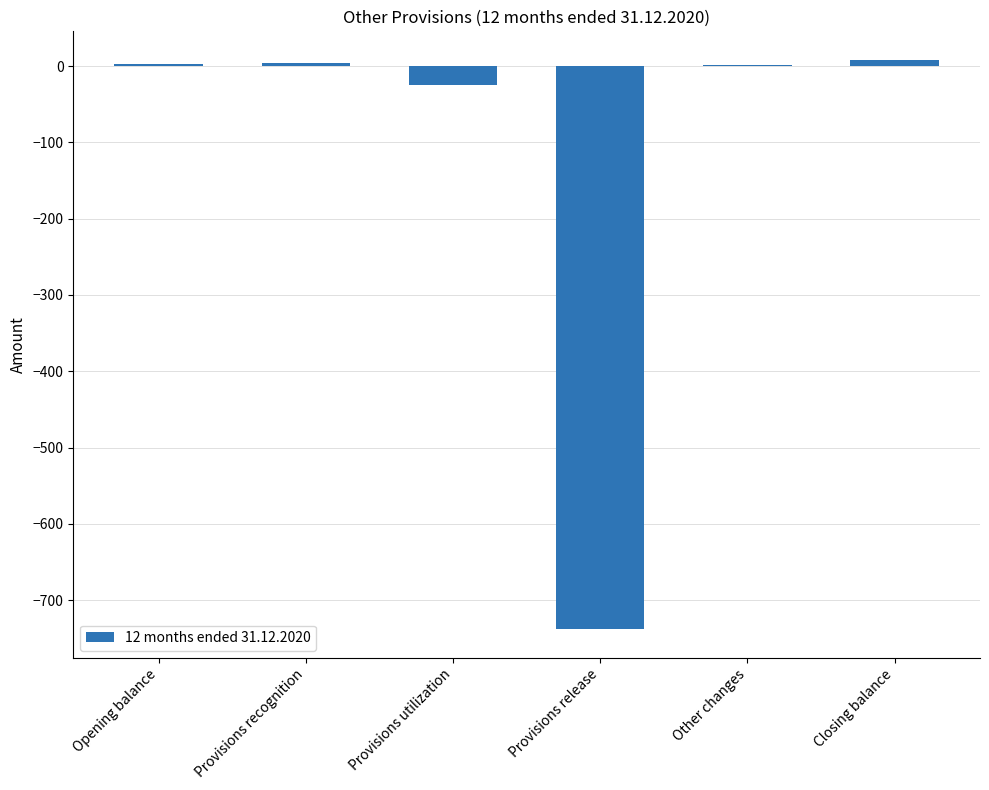

Where is the data nearest to the value -364?

Provisions utilization